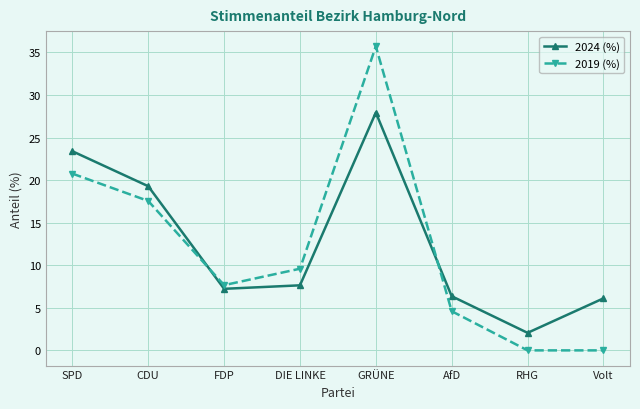

What is the greatest value displayed?

35.7